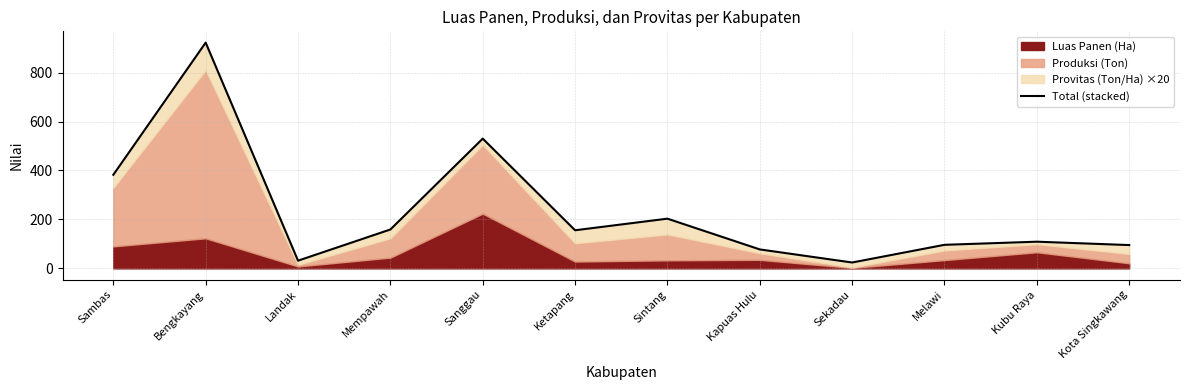

Which label corresponds to the largest value in the chart?

Bengkayang